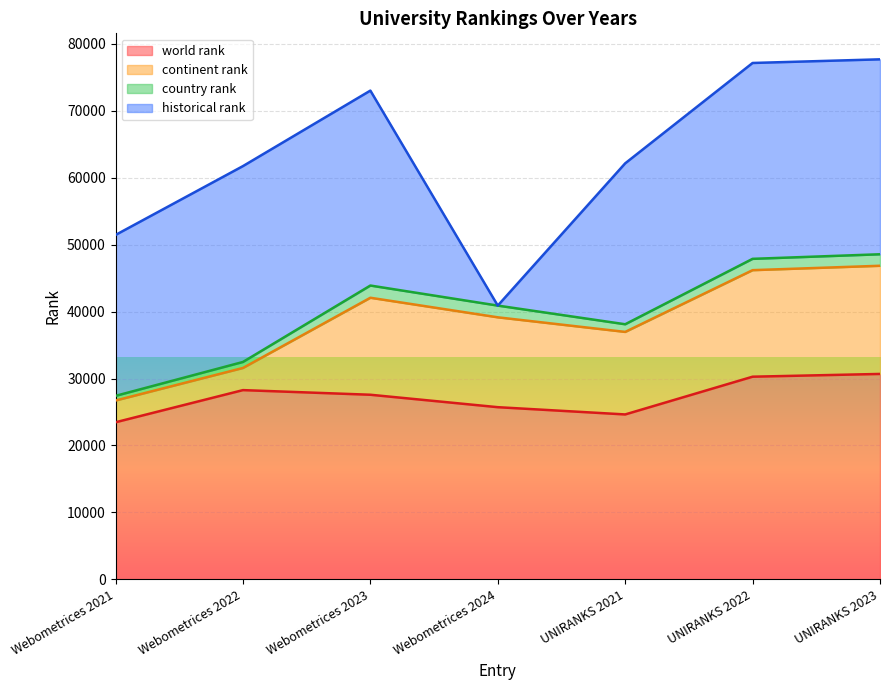

True or false: historical rank has a value of 29128.0 at UNIRANKS 2023.

True